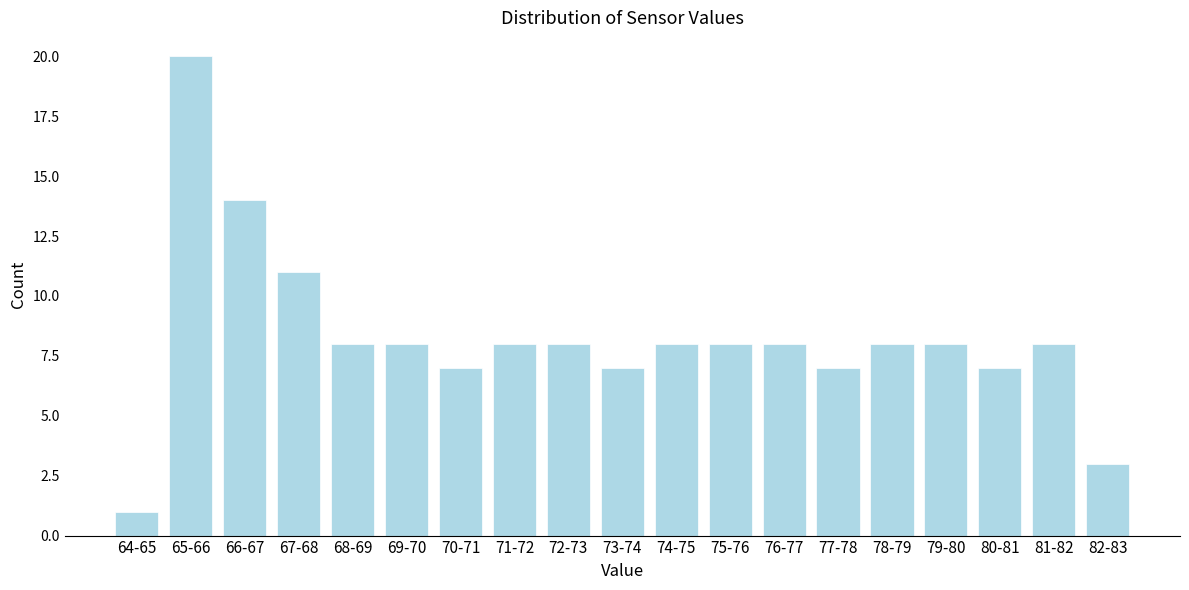

Reading right to left, extract all data points from this chart.

82-83=3	81-82=8	80-81=7	79-80=8	78-79=8	77-78=7	76-77=8	75-76=8	74-75=8	73-74=7	72-73=8	71-72=8	70-71=7	69-70=8	68-69=8	67-68=11	66-67=14	65-66=20	64-65=1